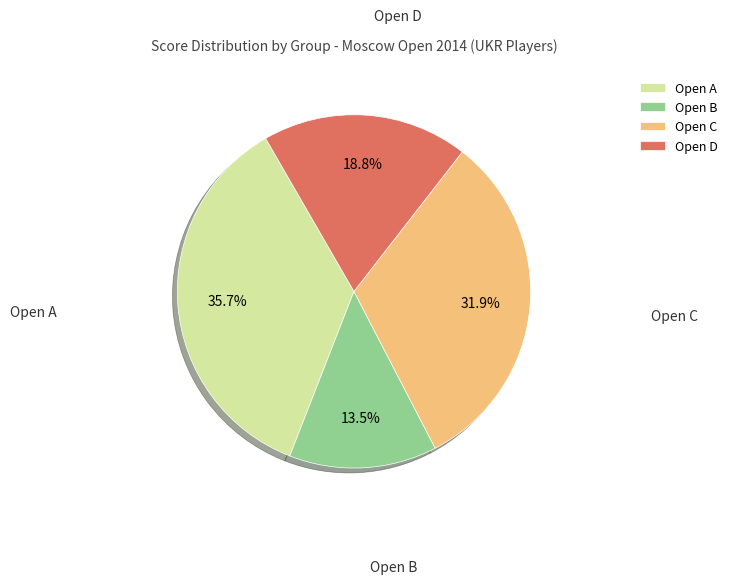

Which category has the biggest portion of the pie?

Open A